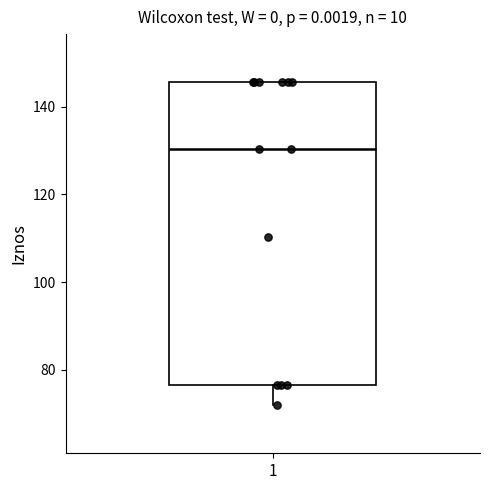

Transcribe this box plot: give where the median line is, the range the box spans, and where the two whiskers end, as read against the y-axis. The values are not printed on the chart, so give them approximately, as read against the axis.

median 130, box 76 to 146, whiskers 72 to 146